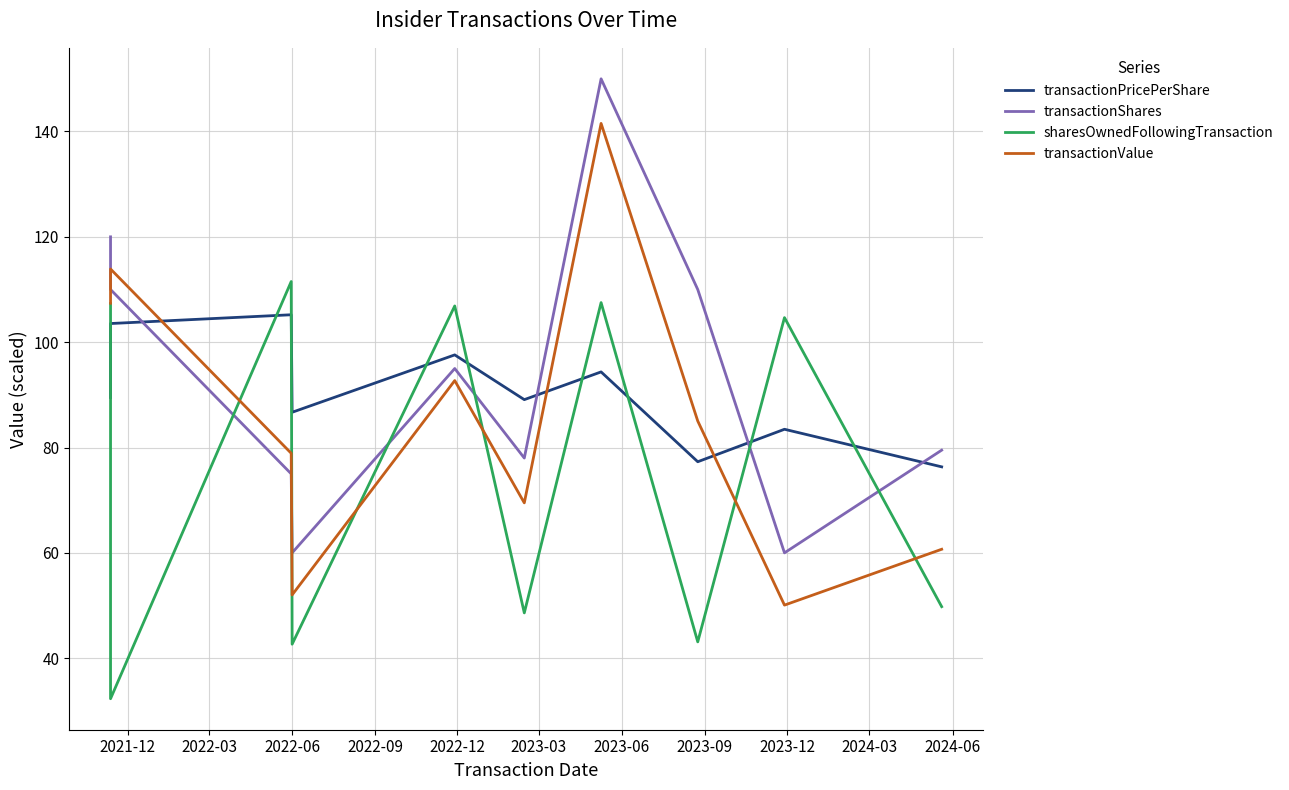

The value of sharesOwnedFollowingTransaction at 2022-06 is 12.8. True or false?

False